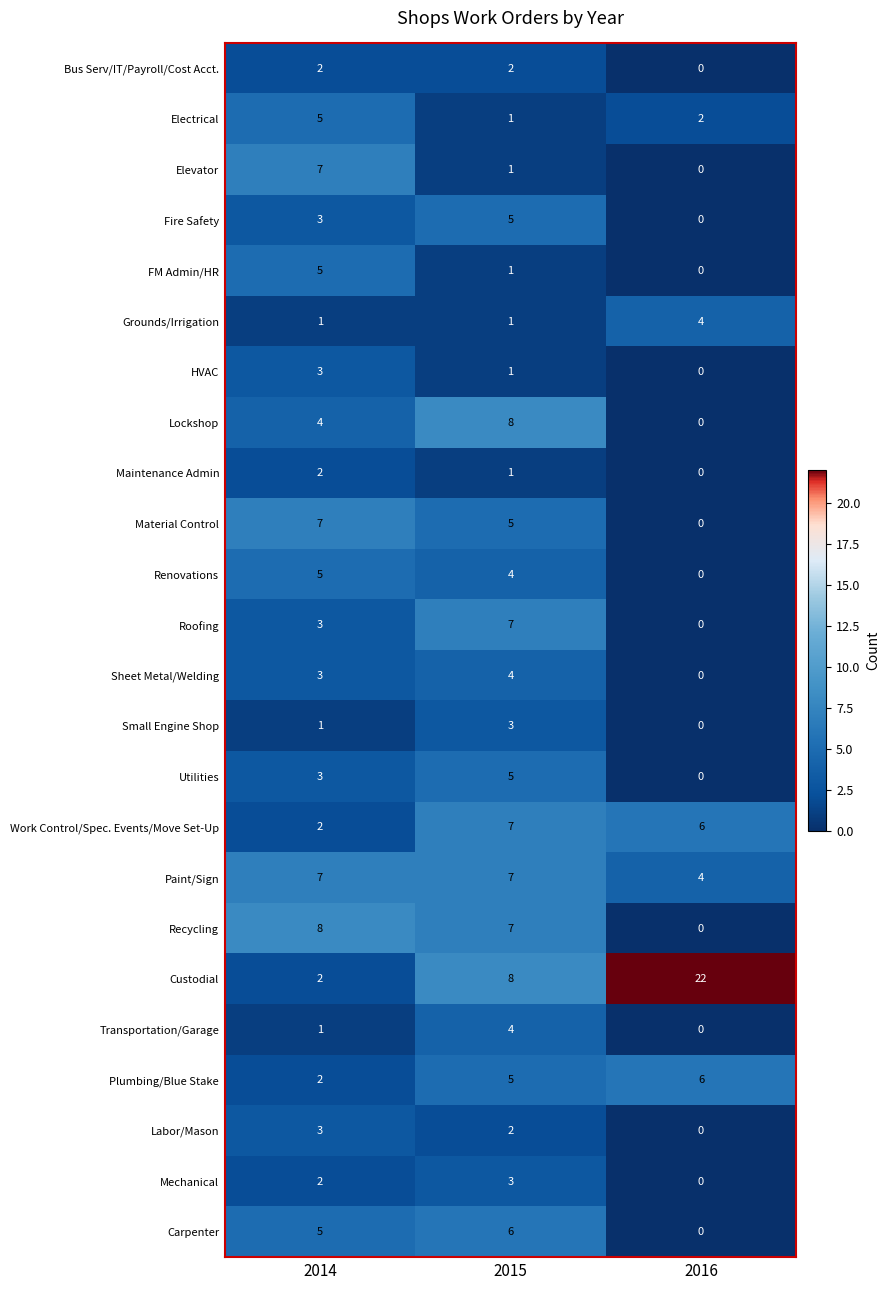

List the labels in order of Recycling value, largest first.

2014, 2015, 2016